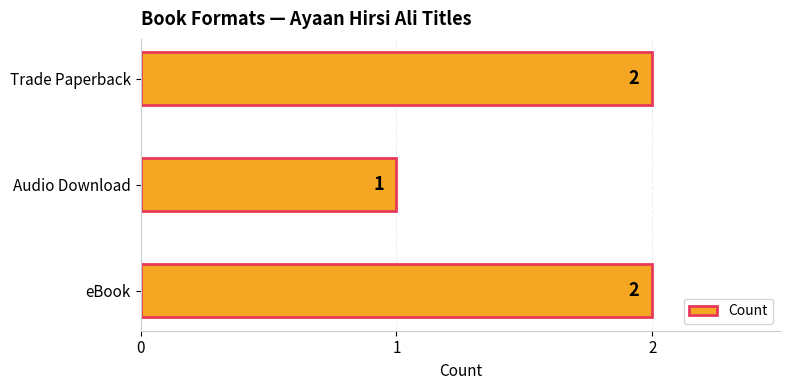

What is the change in value from Audio Download to Trade Paperback?

+1